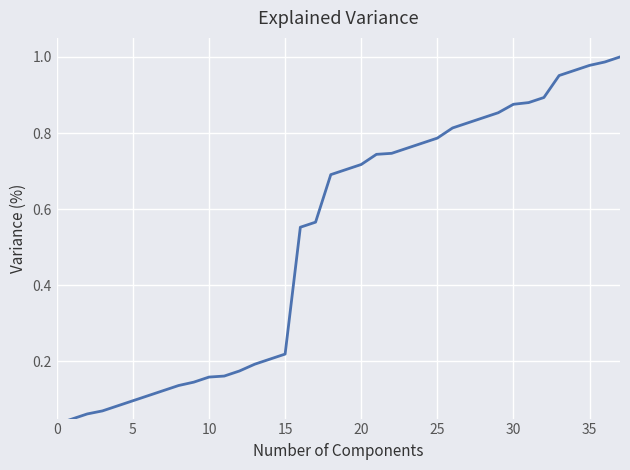

What is the approximate value at 9?

0.1